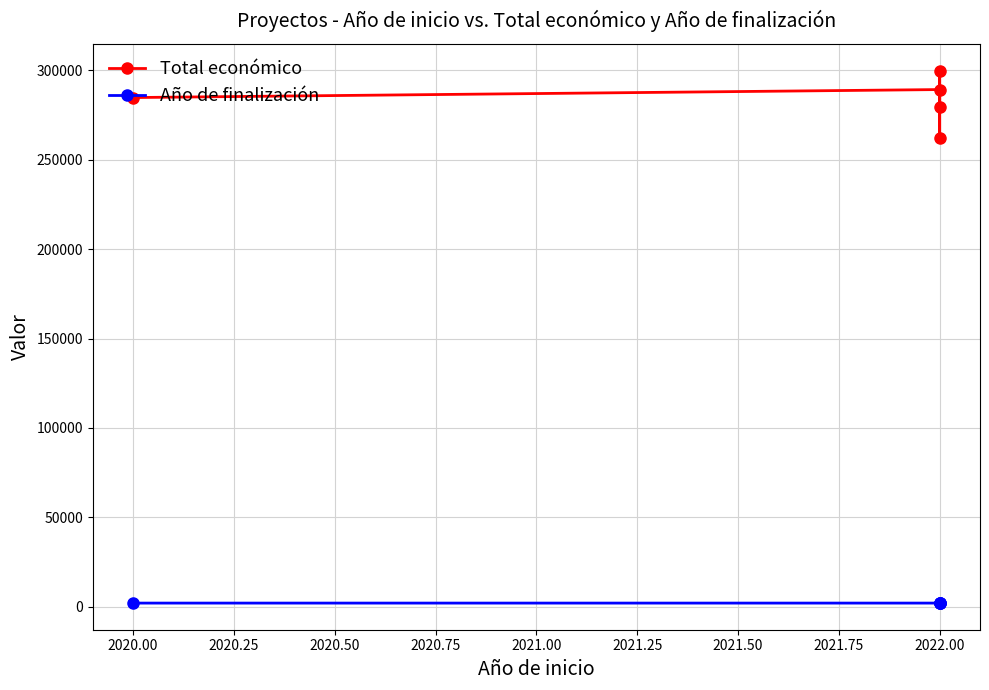

True or false: Año de finalización and Total económico intersect in this chart.

False